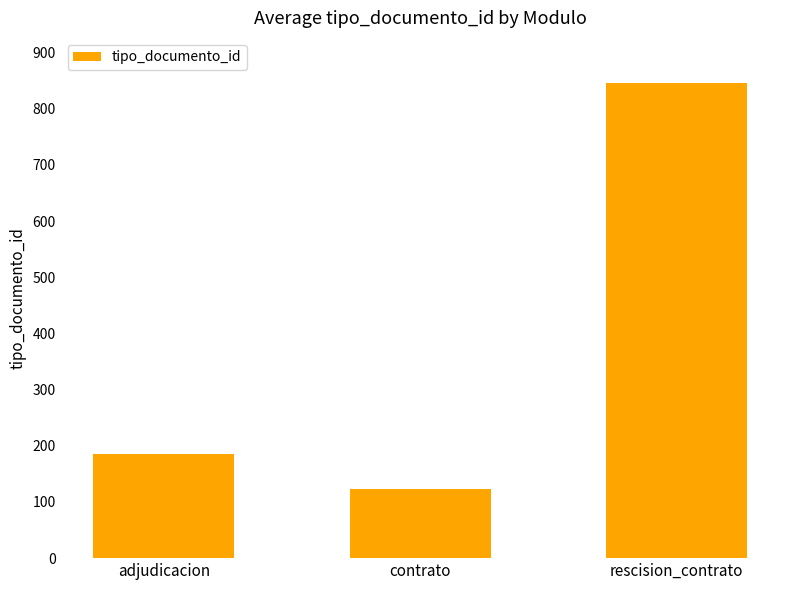

What is the sum of the values at adjudicacion and rescision_contrato?

1031